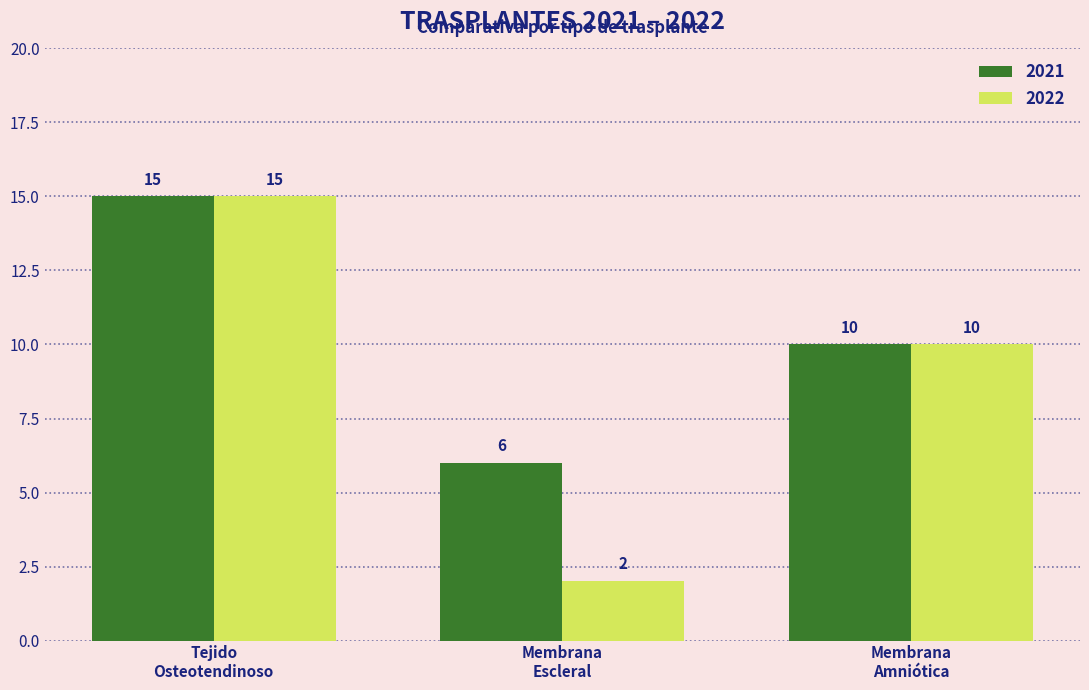

How many 2021 values are between 6 and 15?

3